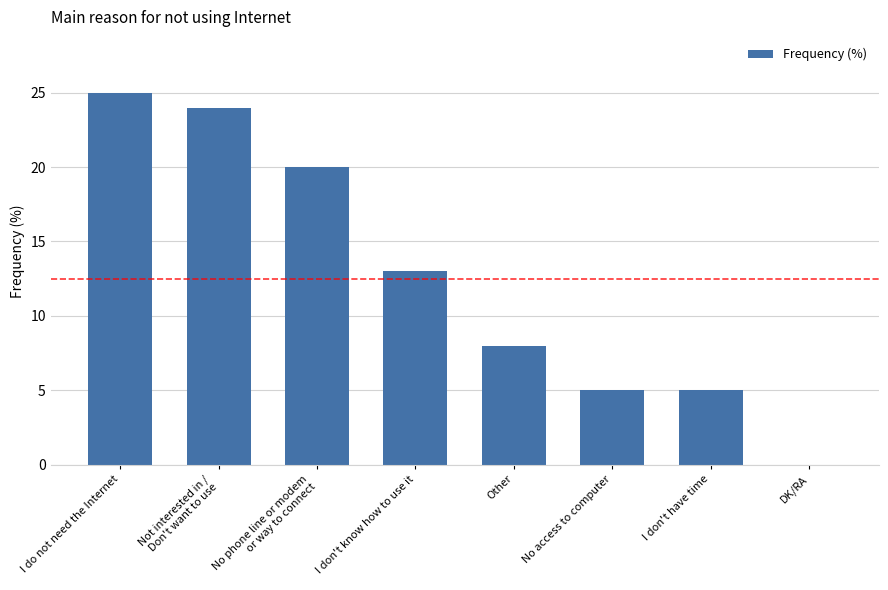

Reading left to right, extract all data points from this chart.

25	24	20	13	8	5	5	0